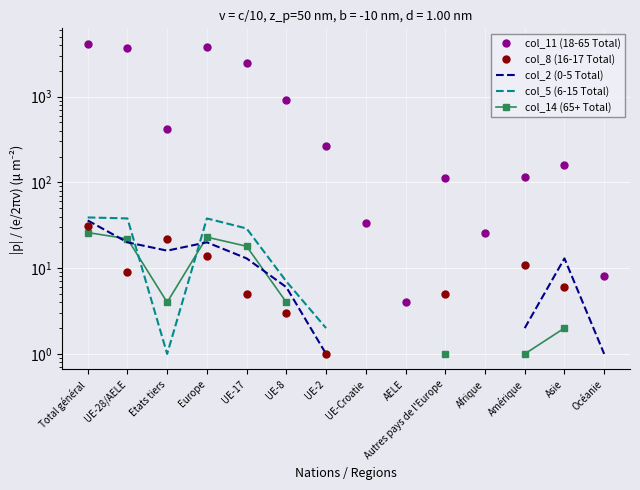

How many interior local valleys does the col_14 (65+ Total) series have?

1